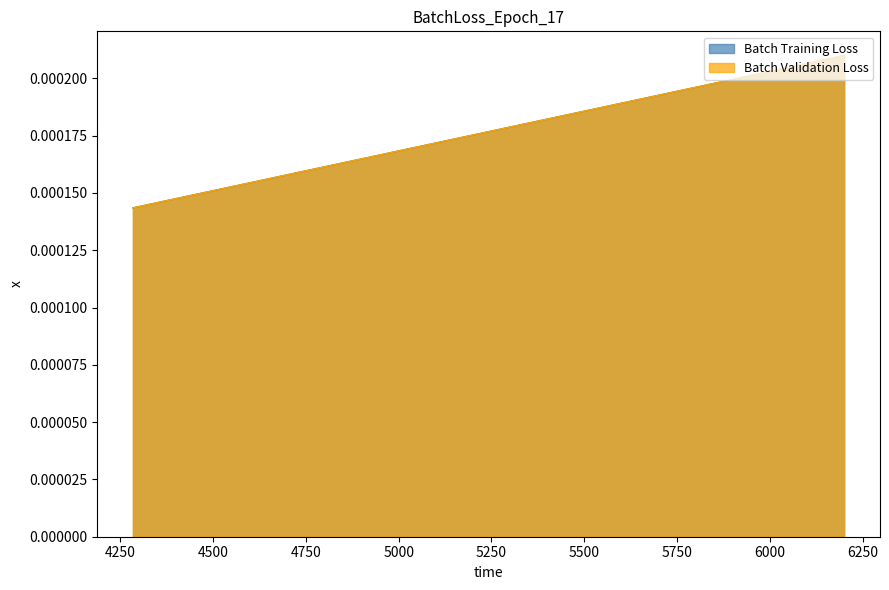

Which series has the widest spread of values?

Batch Training Loss